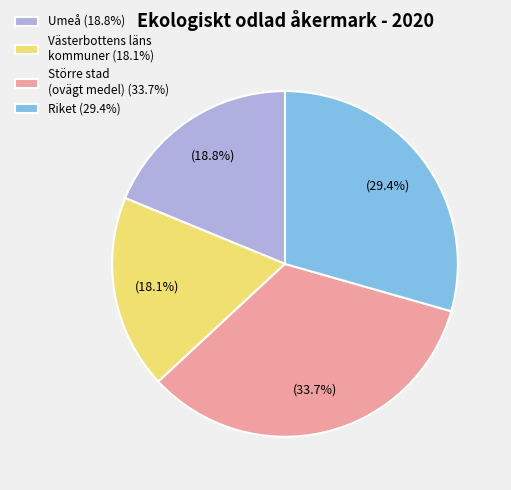

Is there a majority slice in this chart?

No